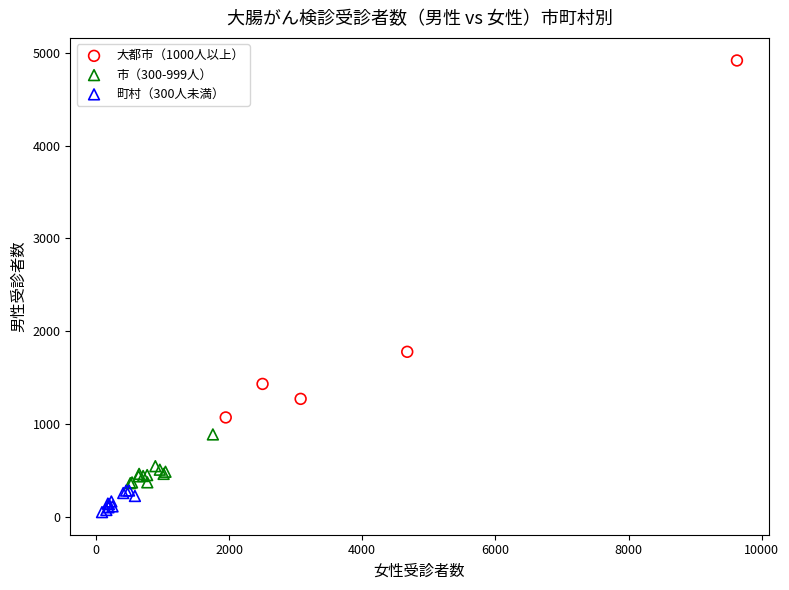

What are all the series names shown in the legend?

大都市（1000人以上）, 市（300-999人）, 町村（300人未満）